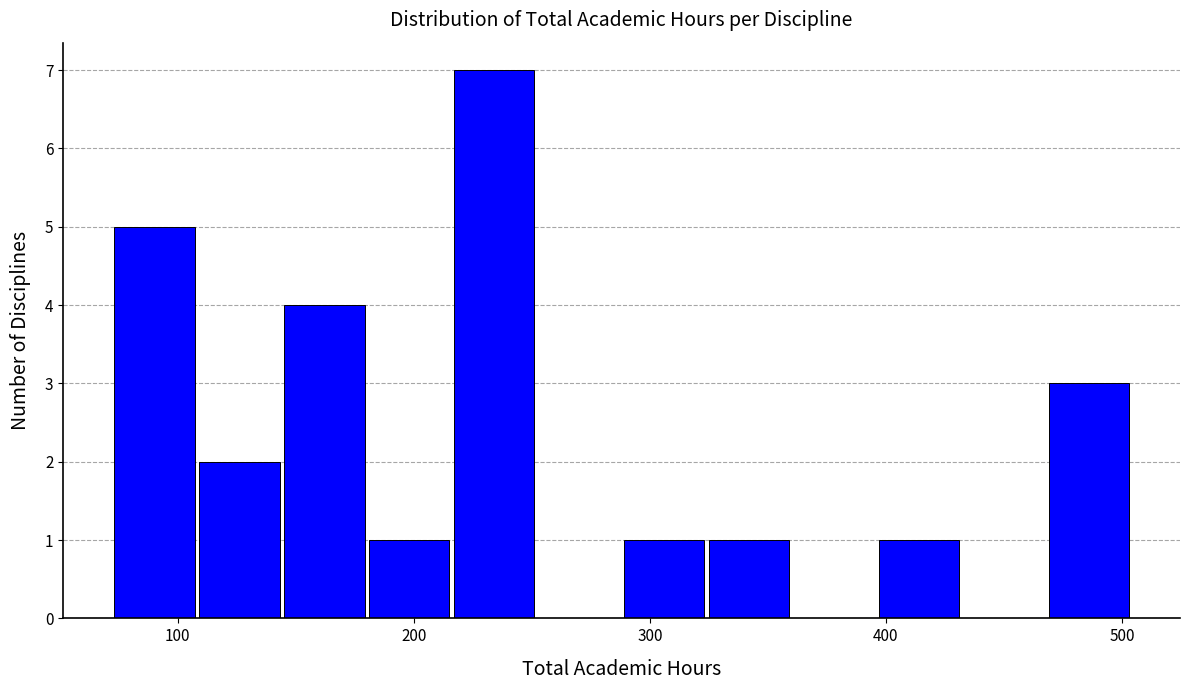

Read against the x-axis, roughly where is the centre of the tallest bar?

230